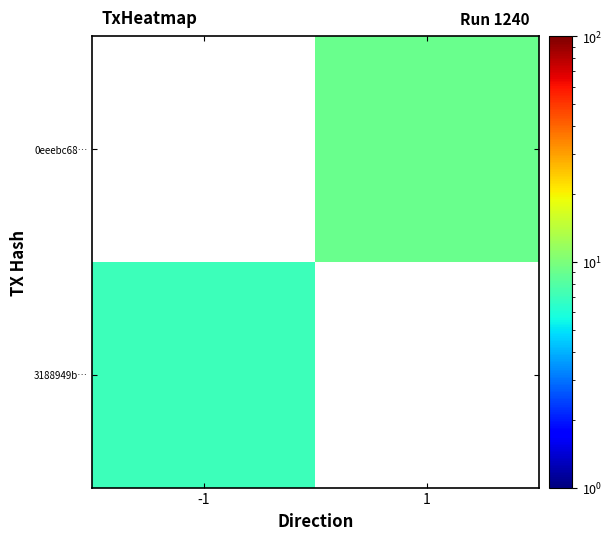

List the series in order of their overall mean, highest first.

3188949b…, 0eeebc68…